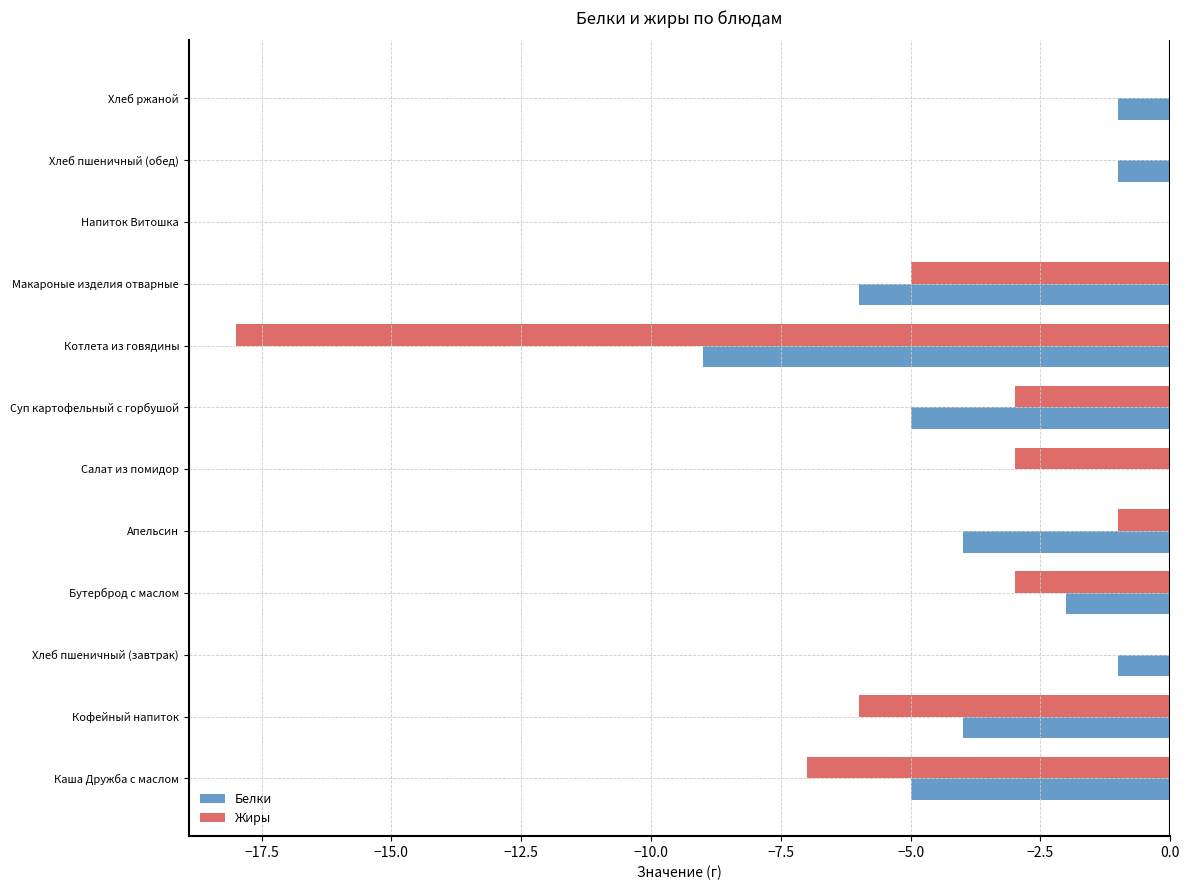

How many series are shown in this chart?

2